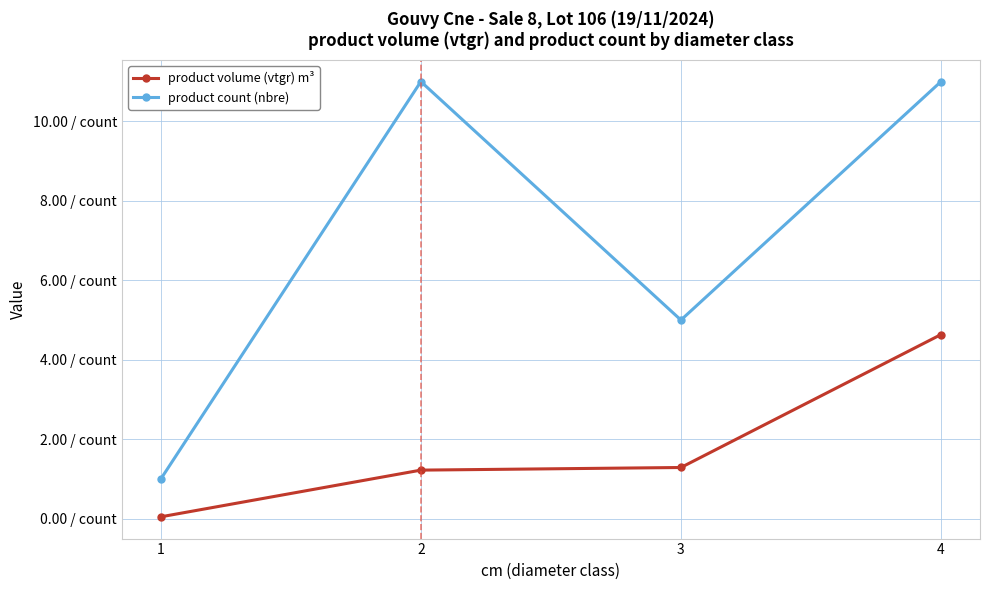

Reading left to right, list all the values displayed in this chart.

product volume (vtgr) m³: 0.0	1.2	1.3	4.6
product count (nbre): 1.0	11.0	5.0	11.0